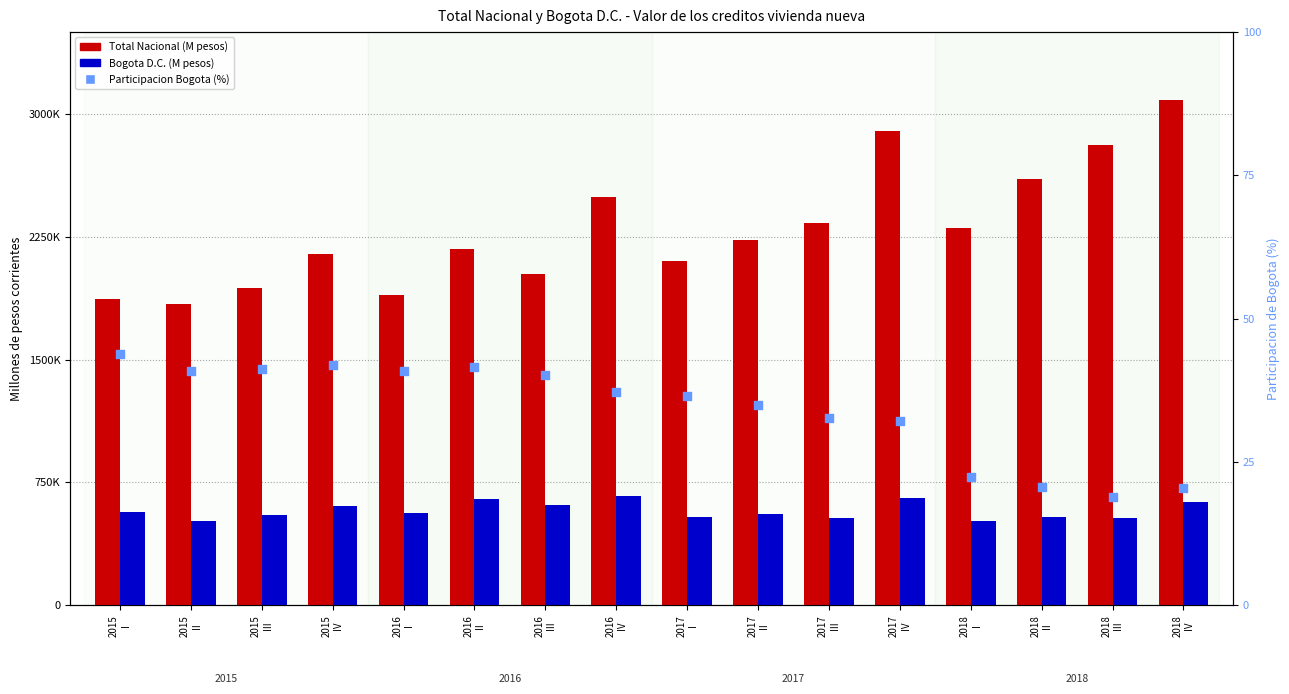

What is the total value across all series at 2015
I?

2441006.9